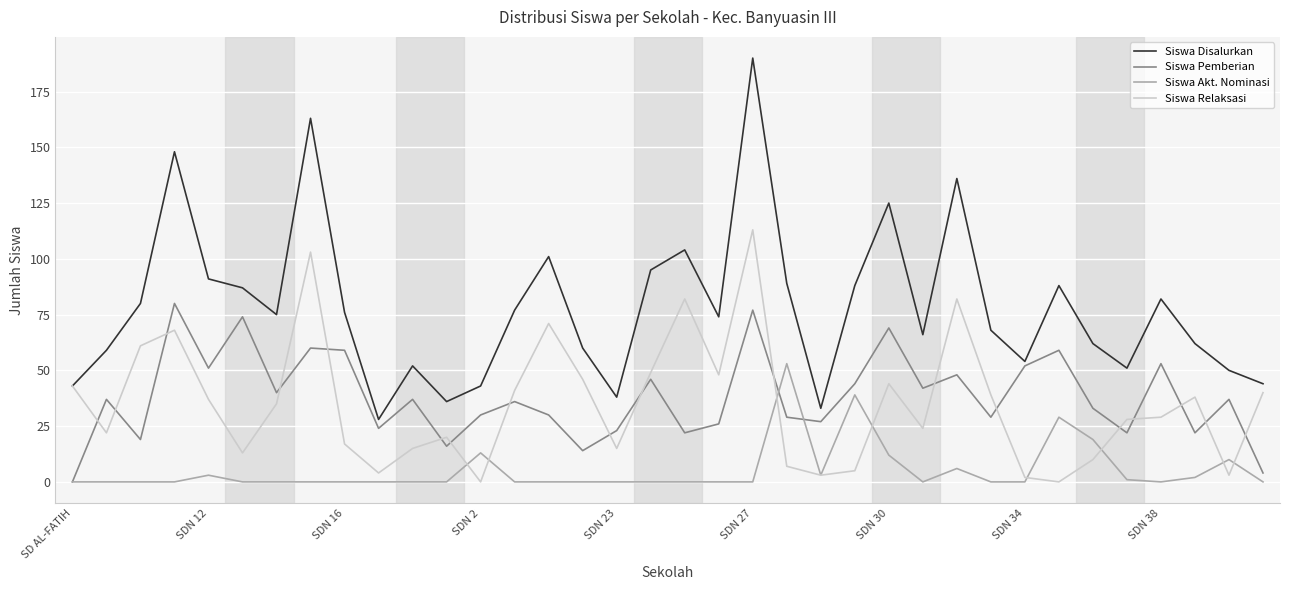

Reading right to left, transcribe all the data shown in this chart.

Siswa Disalurkan: 44	50	62	82	51	62	88	54	68	136	66	125	88	33	89	190	74	104	95	38	60	101	77	43	36	52	28	76	163	75	87	91	148	80	59	43
Siswa Pemberian: 4	37	22	53	22	33	59	52	29	48	42	69	44	27	29	77	26	22	46	23	14	30	36	30	16	37	24	59	60	40	74	51	80	19	37	0
Siswa Akt. Nominasi: 0	10	2	0	1	19	29	0	0	6	0	12	39	3	53	0	0	0	0	0	0	0	0	13	0	0	0	0	0	0	0	3	0	0	0	0
Siswa Relaksasi: 40	3	38	29	28	10	0	2	39	82	24	44	5	3	7	113	48	82	49	15	46	71	41	0	20	15	4	17	103	35	13	37	68	61	22	43